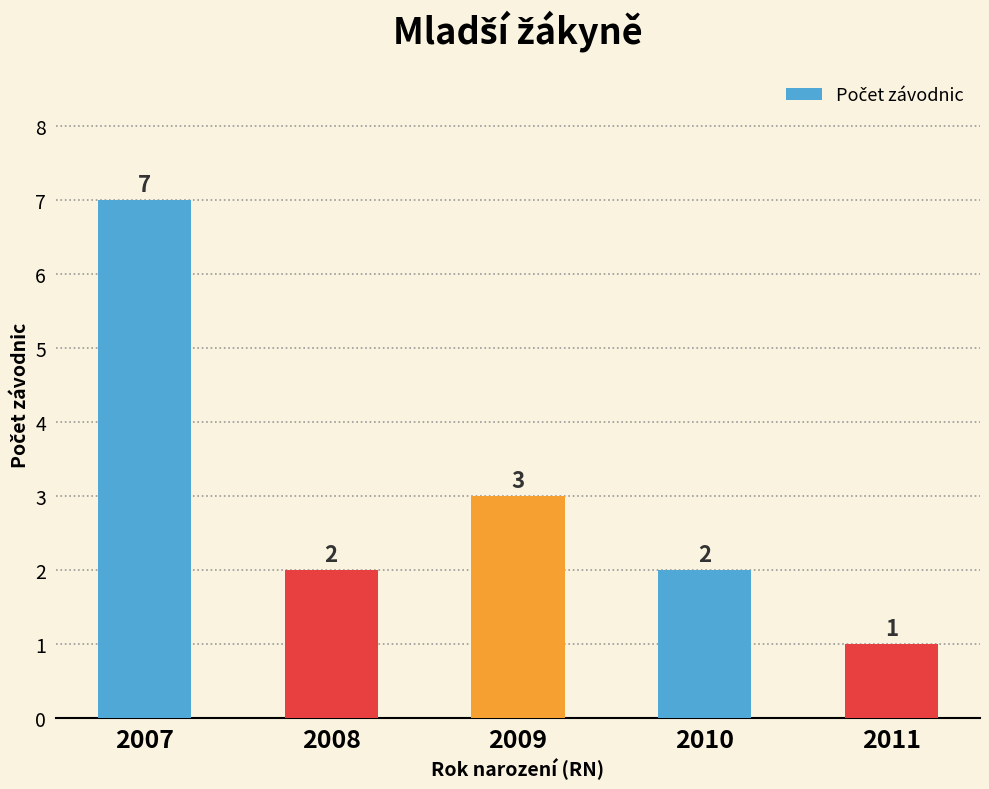

Reading left to right, extract all data points from this chart.

7	2	3	2	1